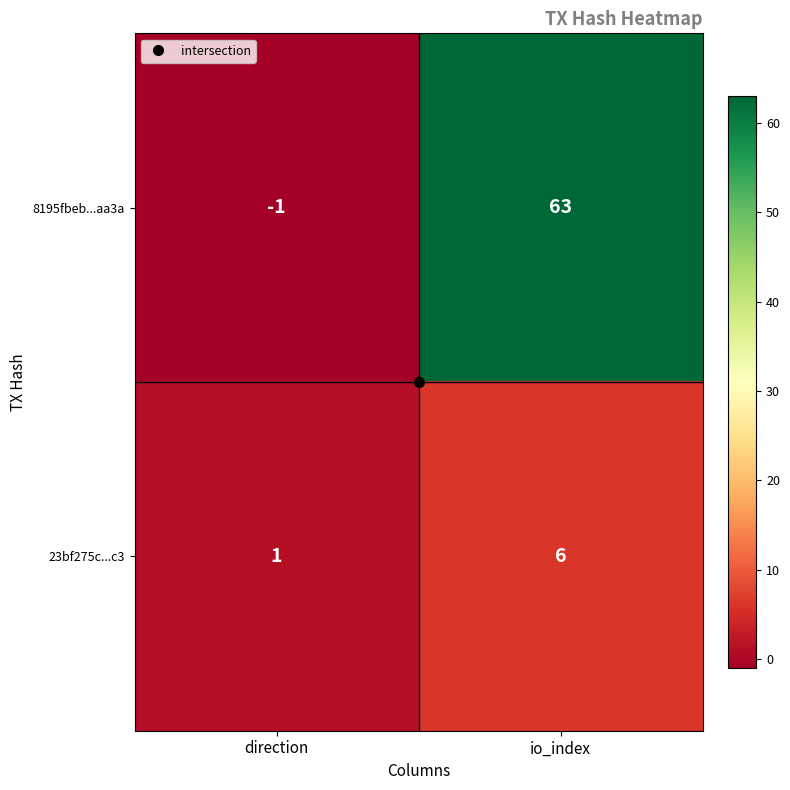

What is the sum of the 23bf275c...c3 values at direction and io_index?

7